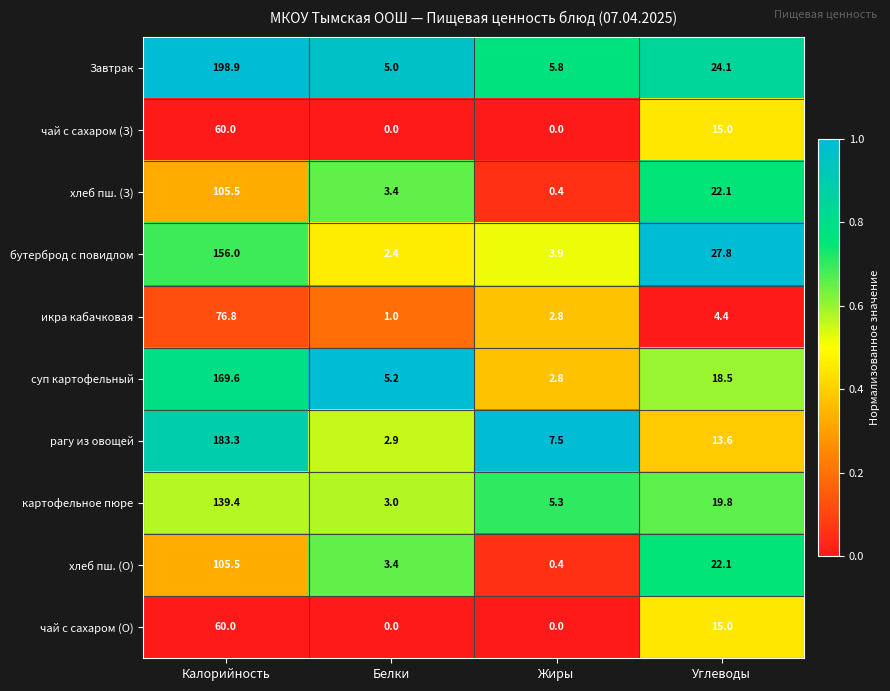

Which series changed the most between Калорийность and Углеводы?

Завтрак